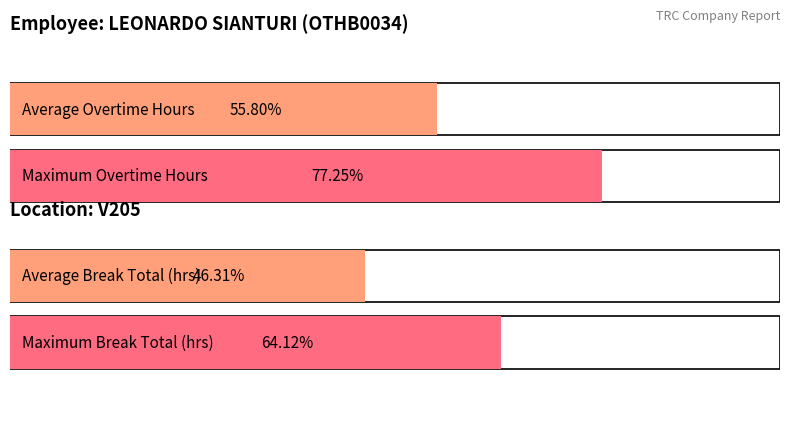

How many bars are there in each group?

2